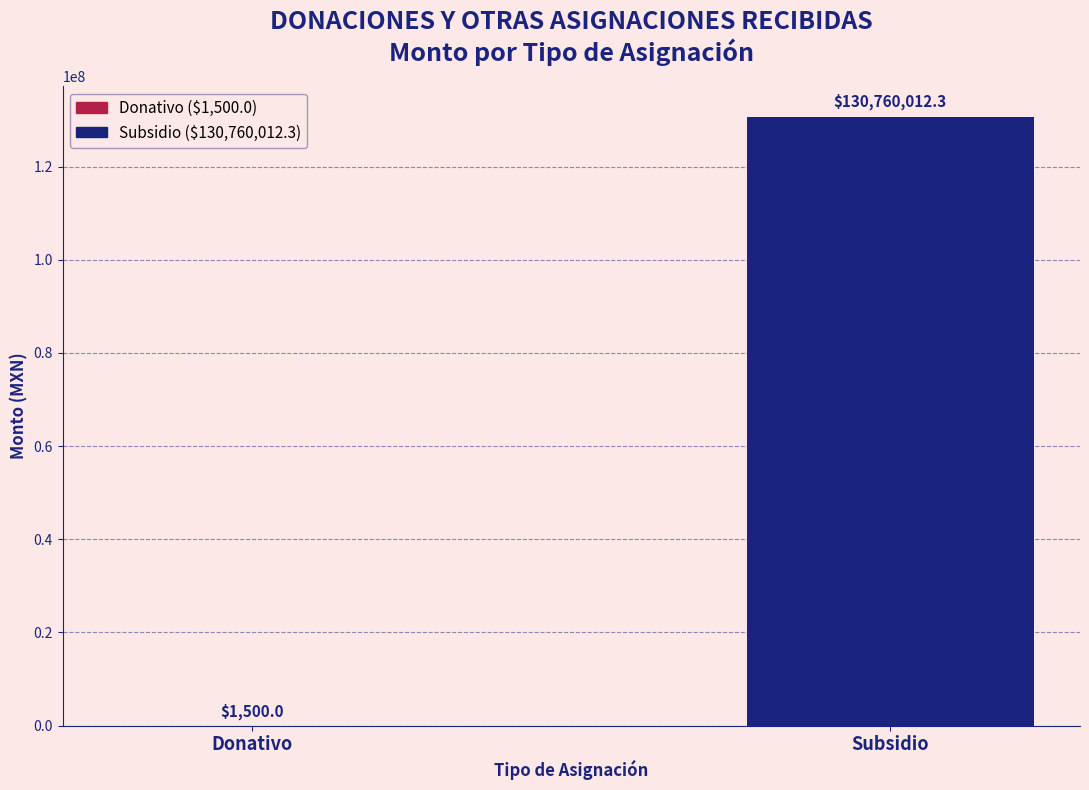

How many data points are above 130760012?

1